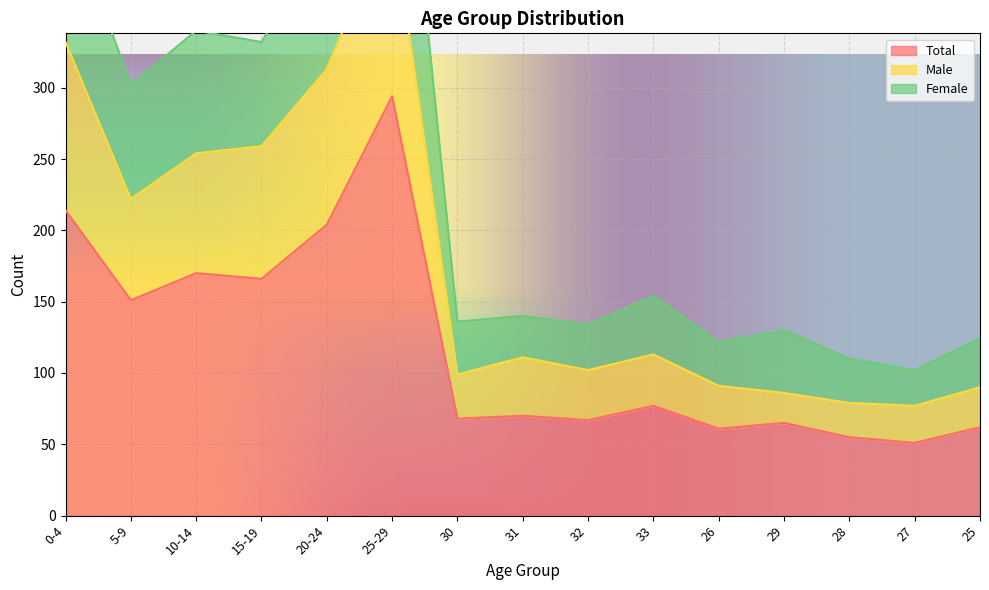

Which category has the highest value in the Male series?

25-29